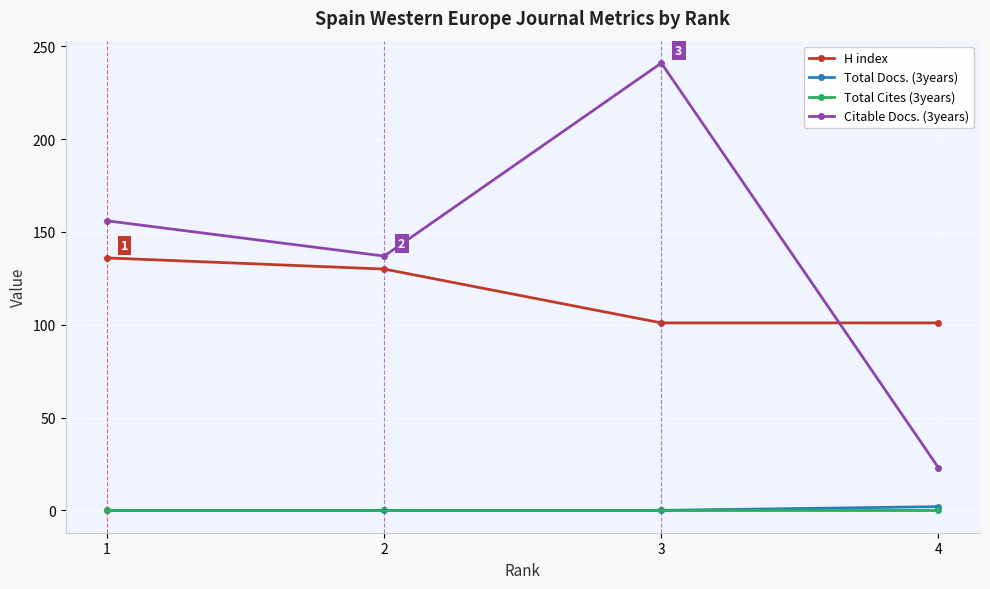

What is the maximum value shown in the chart?

241